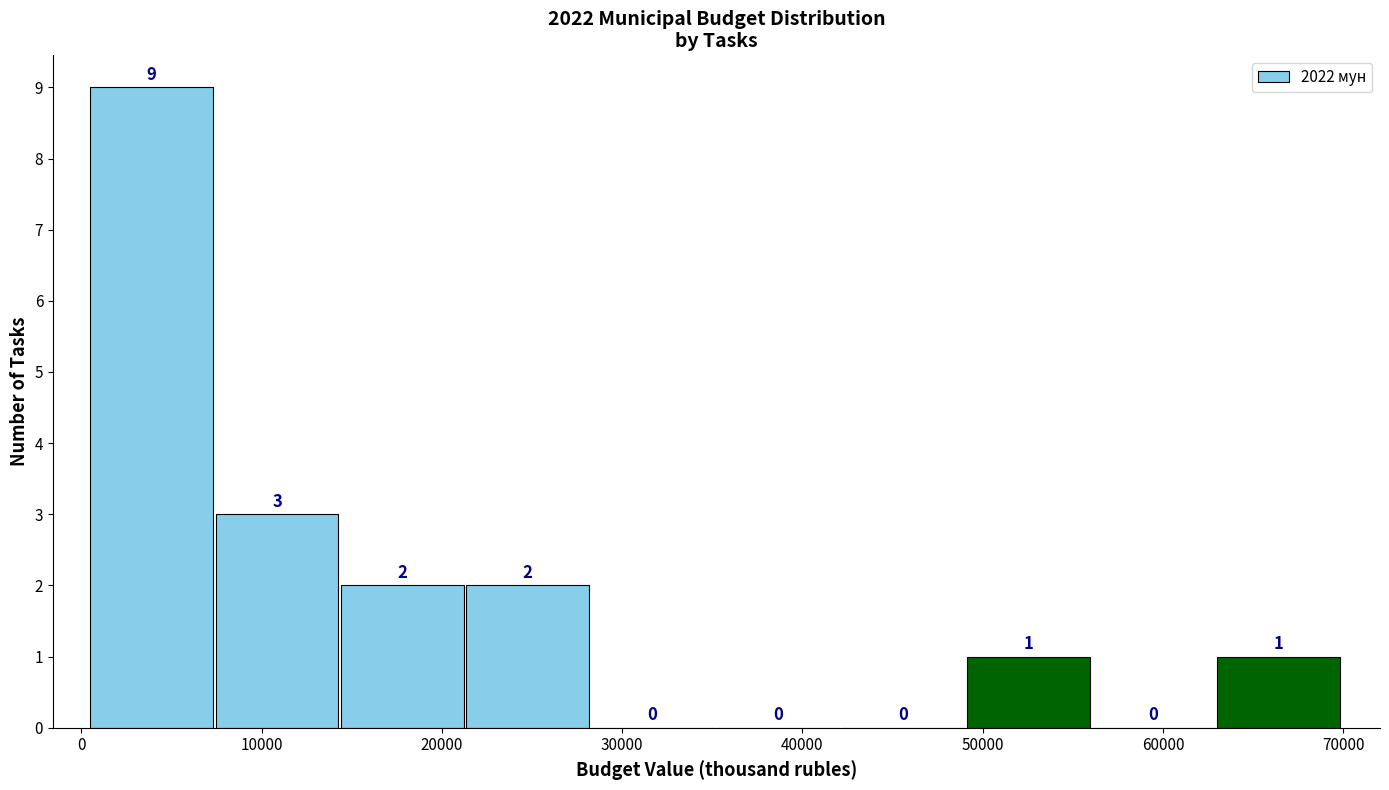

Reading left to right, list every bar in this chart as the range it spans on the x-axis followed by its height. The bar edges are not printed on the chart, so give them approximately, as read against the axis.

1000 to 7000: 9
7000 to 14000: 3
14000 to 21000: 2
21000 to 28000: 2
28000 to 35000: 0
35000 to 42000: 0
42000 to 49000: 0
49000 to 56000: 1
56000 to 63000: 0
63000 to 70000: 1